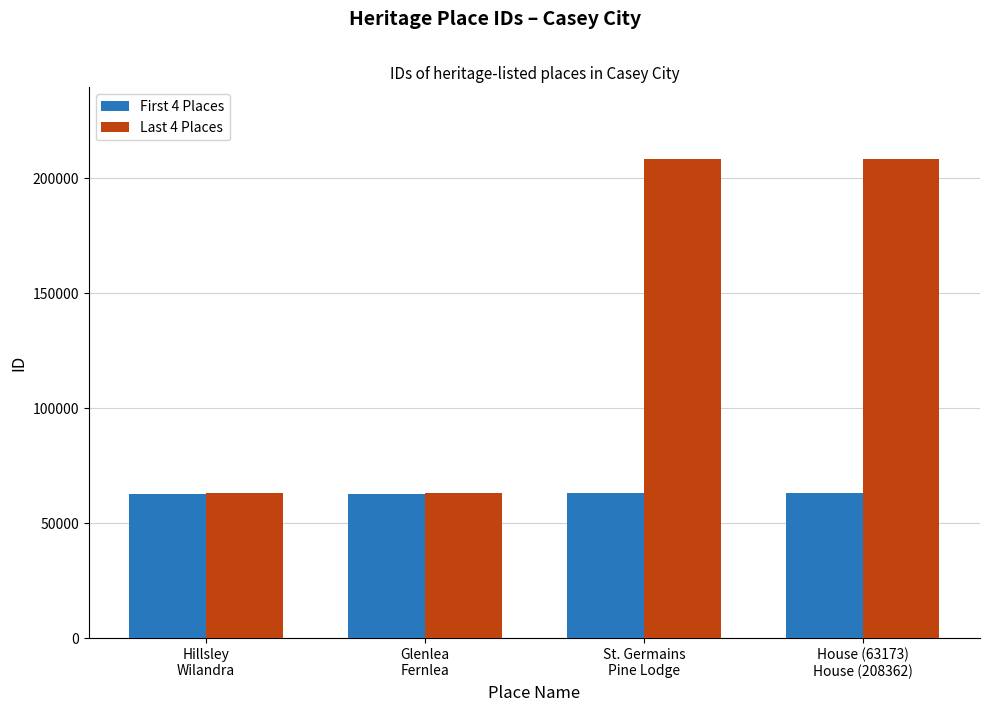

Between Glenlea
Fernlea and House (63173)
House (208362), which series saw the biggest shift?

Last 4 Places